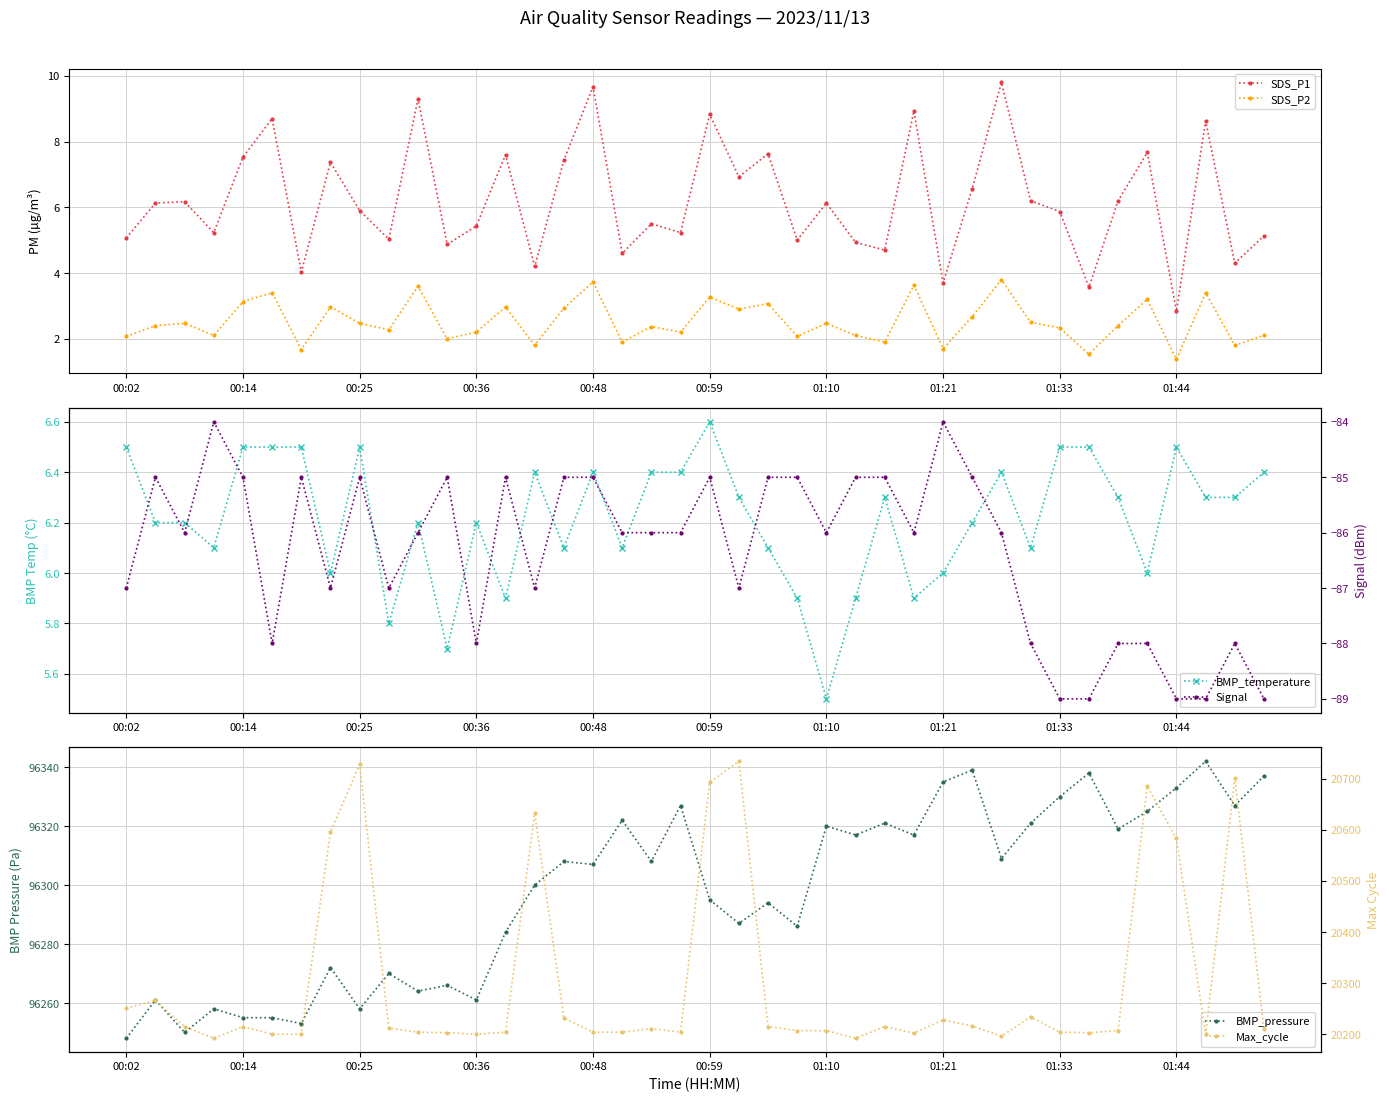

How many data points in BMP_pressure are less than 96308?

20